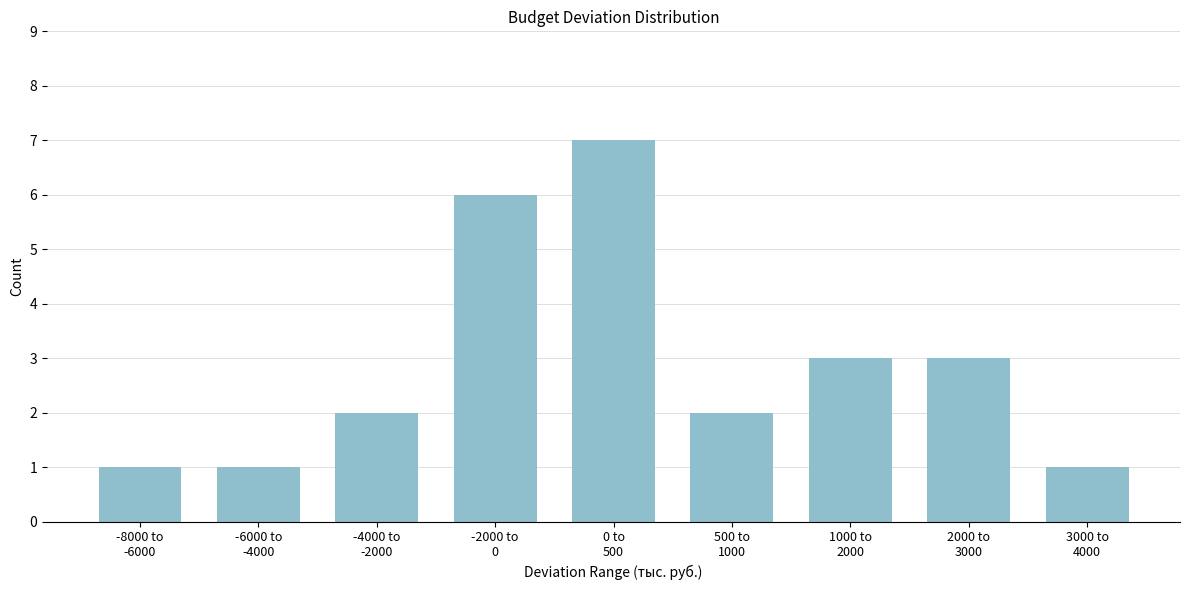

Reading left to right, transcribe all the data shown in this chart.

1	1	2	6	7	2	3	3	1